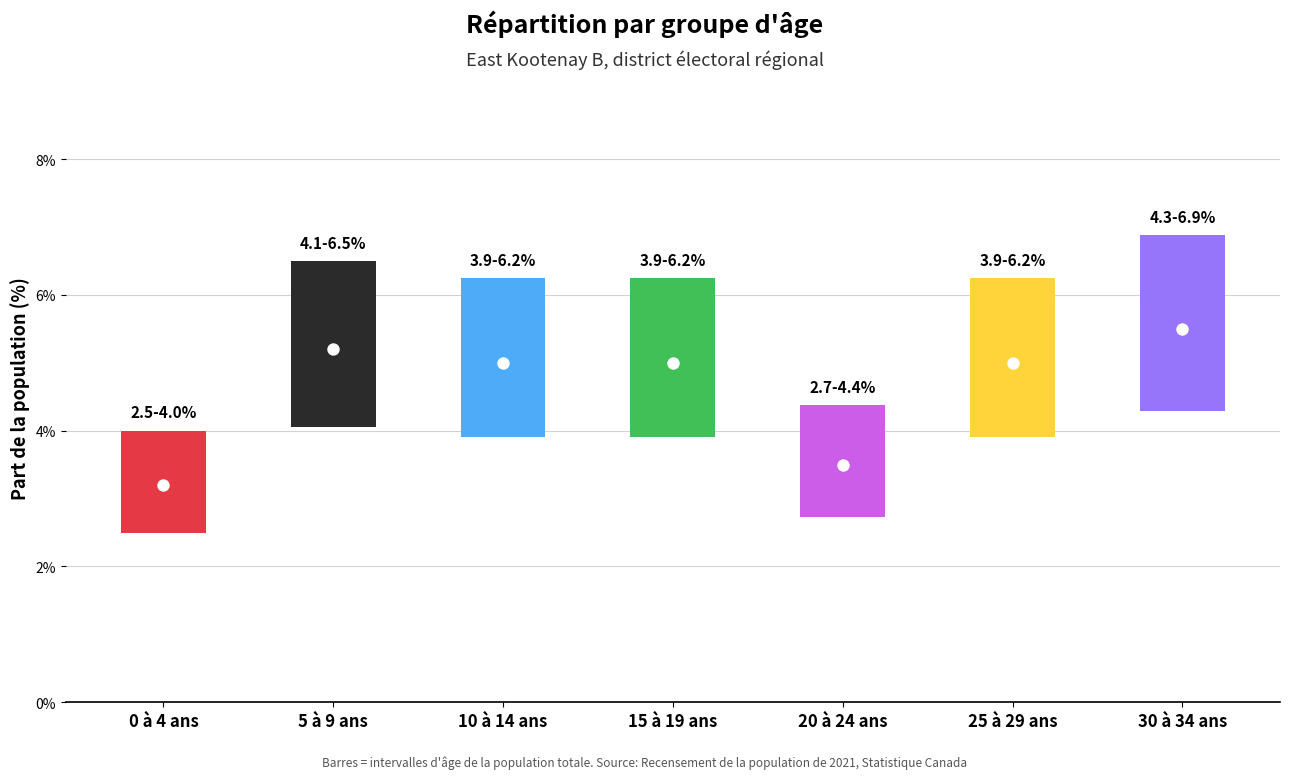

Which series has the largest total across all categories?

high